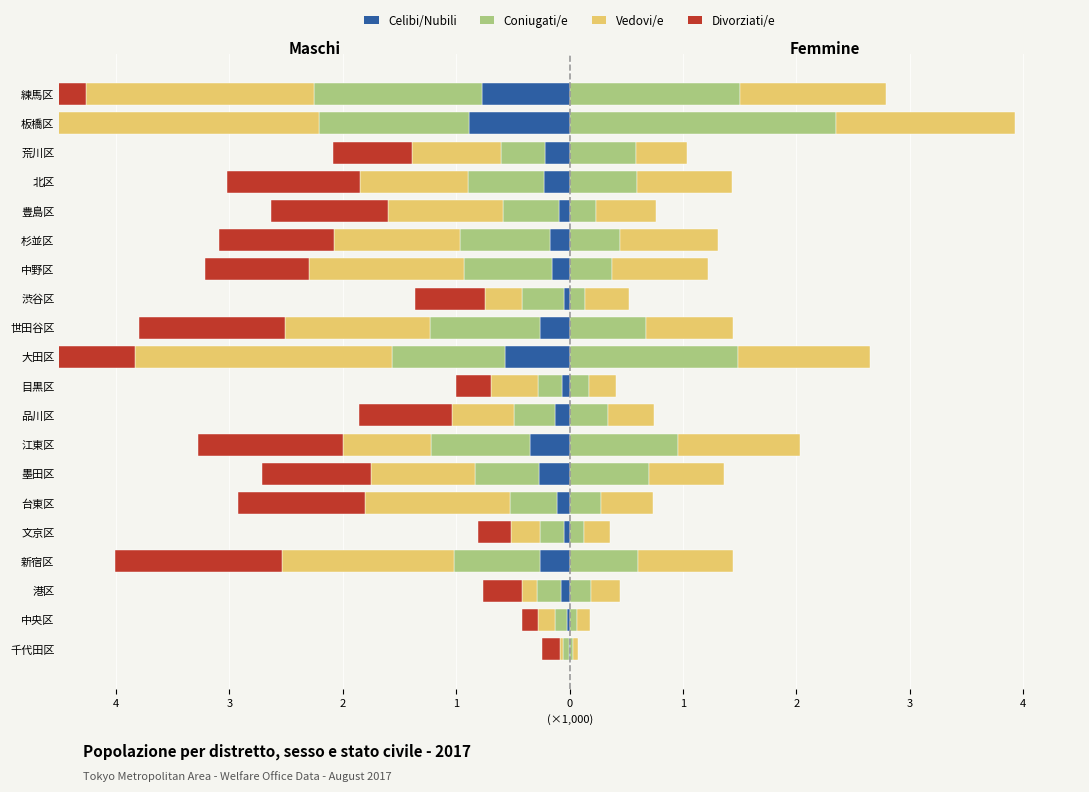

Count the number of categories in the chart.

20